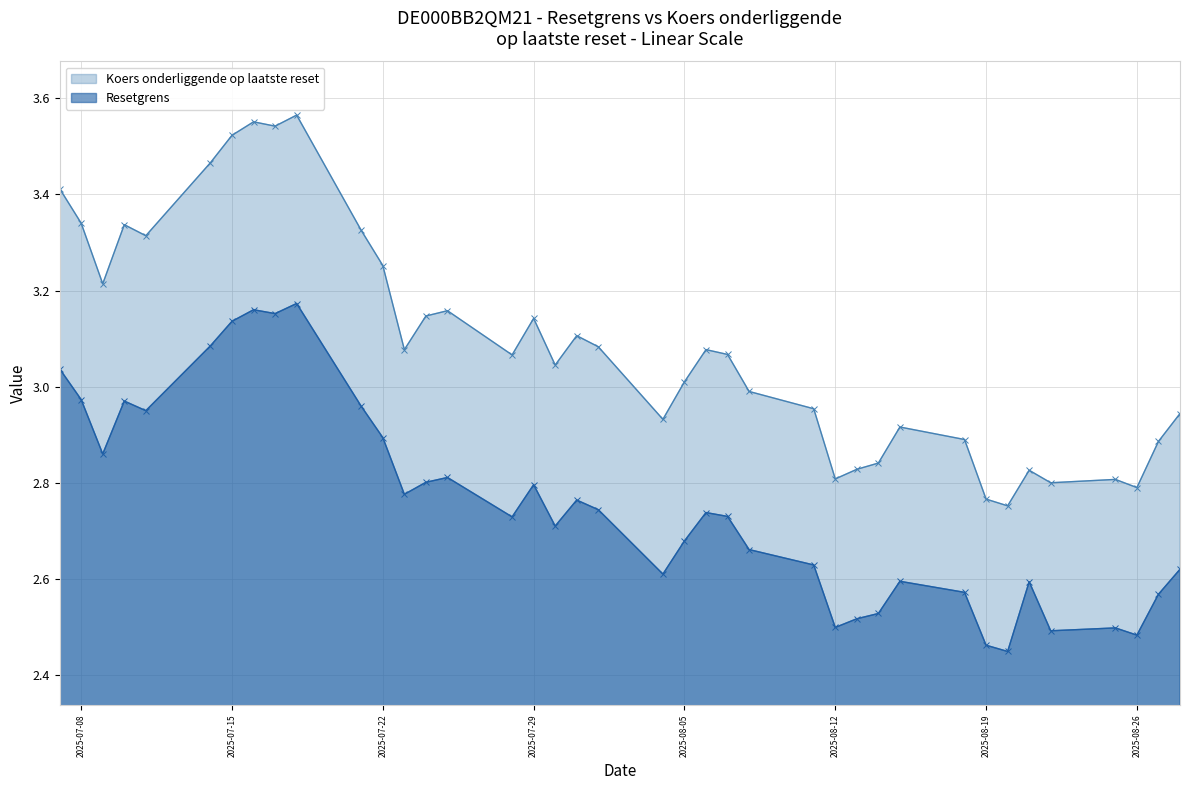

True or false: Resetgrens and Koers onderliggende op laatste reset intersect in this chart.

False